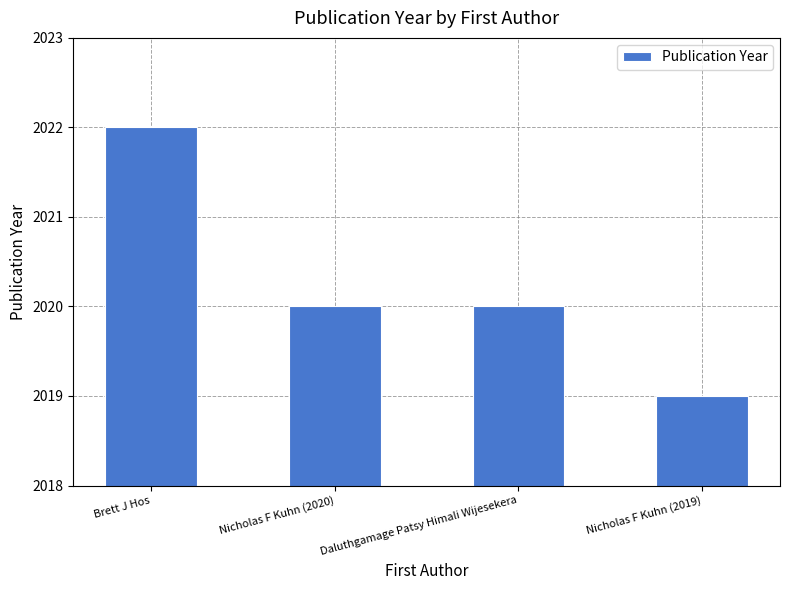

What is the change in value from Daluthgamage Patsy Himali Wijesekera to Nicholas F Kuhn (2019)?

-1